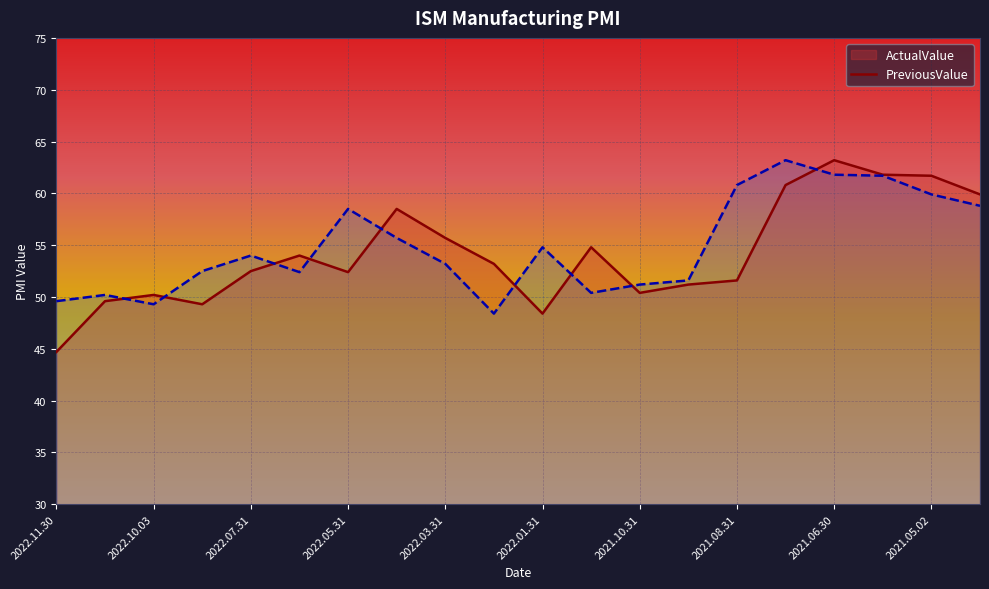

Which has a higher value, 2021.03.31 or 2022.02.28?

2021.03.31